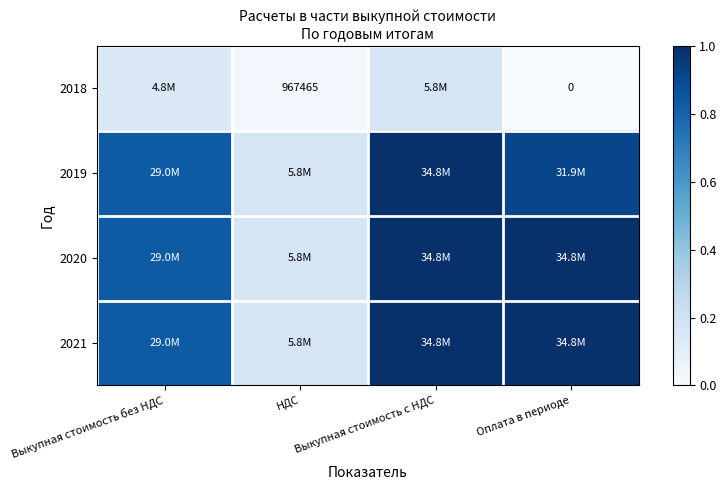

True or false: 2019 has a value of 0.3 at НДС.

False